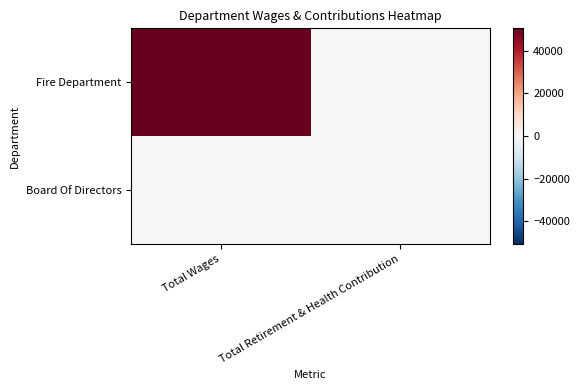

Reading left to right, transcribe all the data shown in this chart.

Fire Department: Total Wages=50569	Total Retirement & Health Contribution=0
Board Of Directors: Total Wages=0	Total Retirement & Health Contribution=0